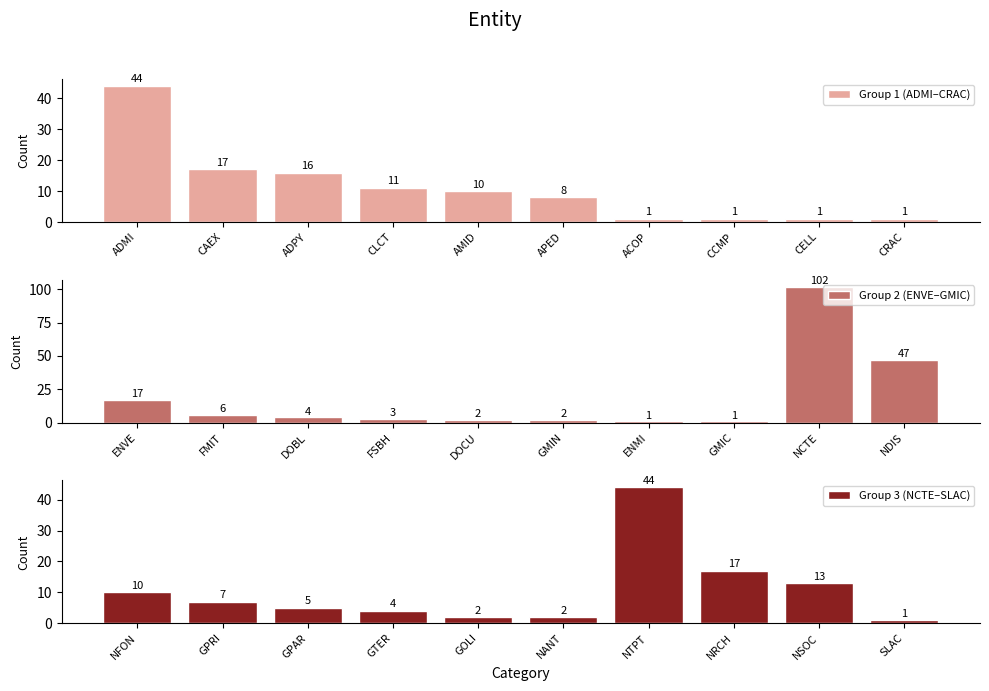

What is the minimum value shown in the chart?

1